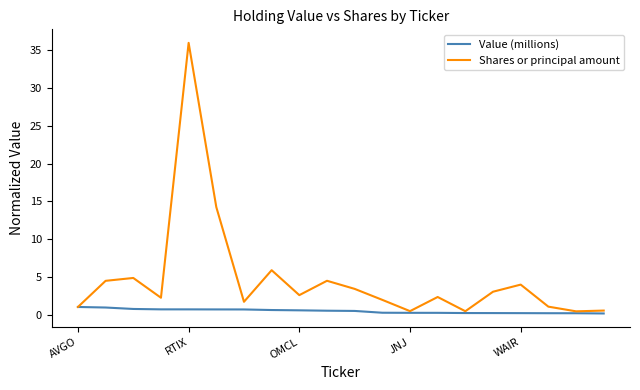

How many series are shown in this chart?

2